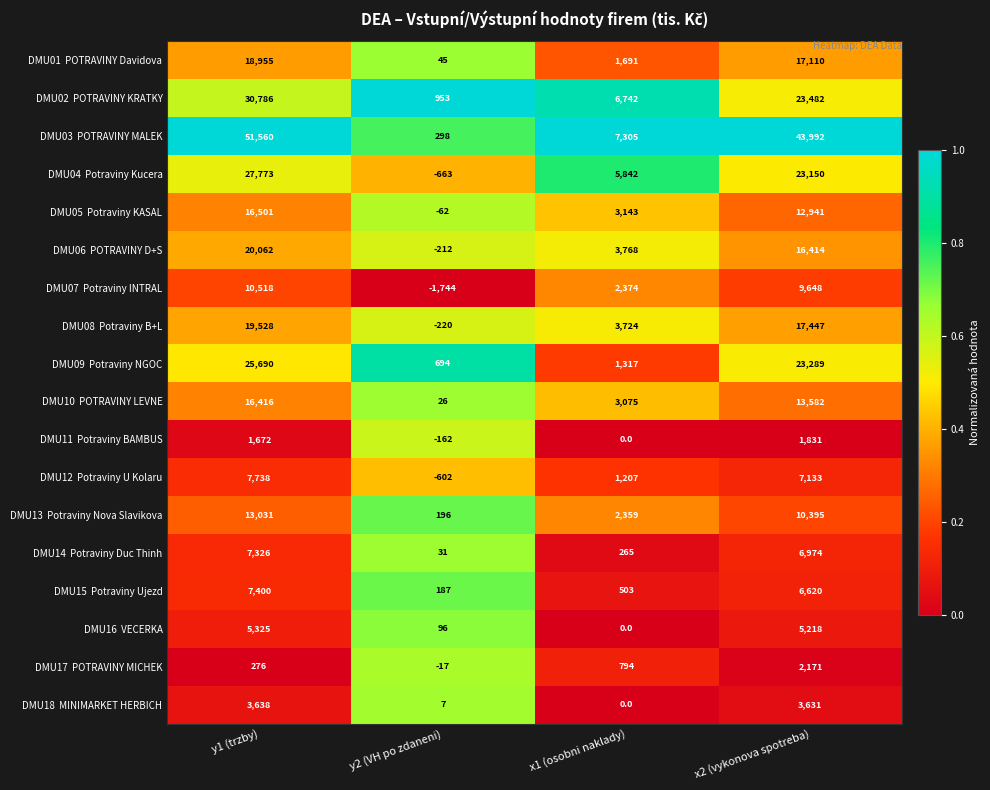

What is the spread (max minus min) of values at y1 (trzby)?

51284